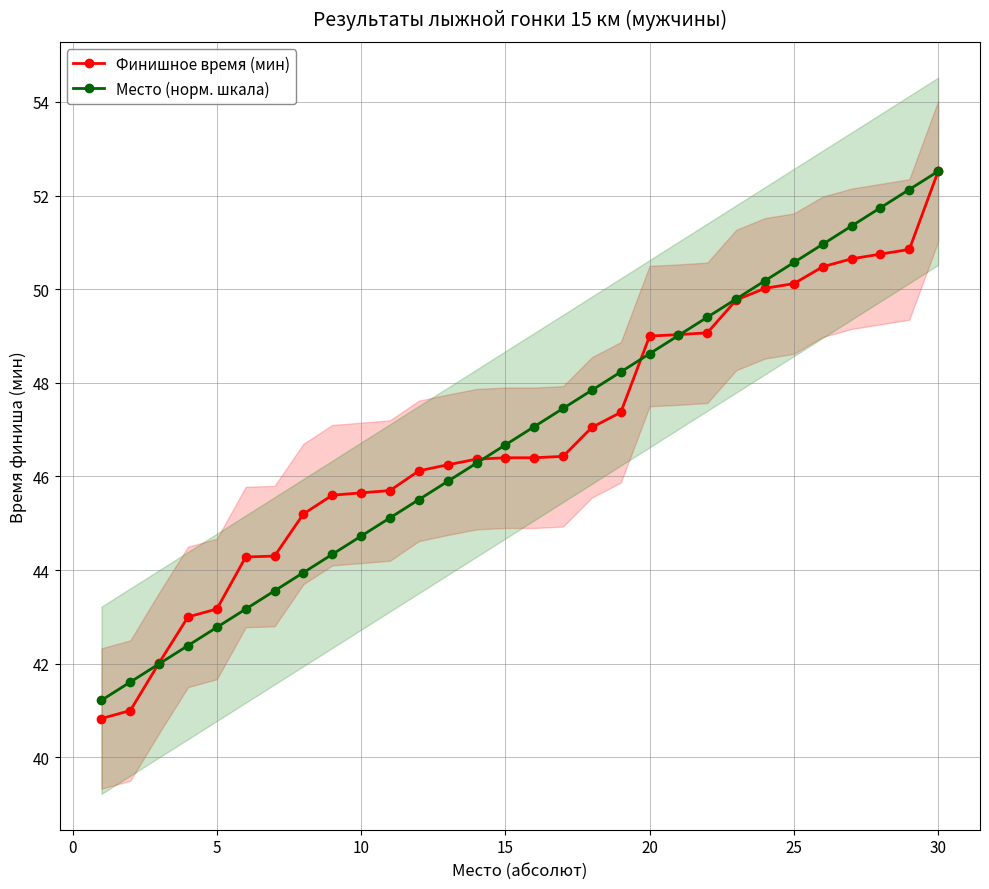

Which category has the highest value in the Место (норм. шкала) series?

30